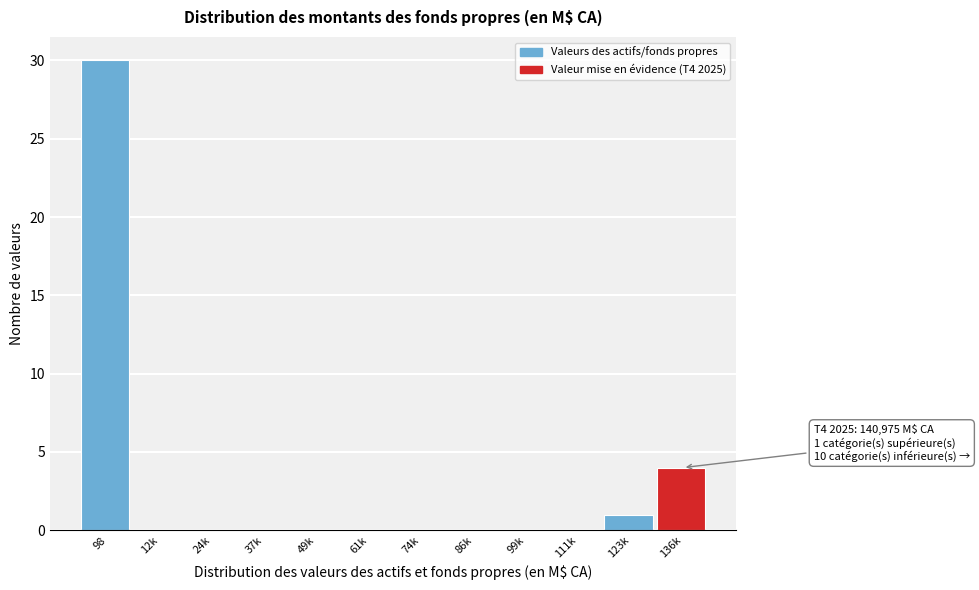

Reading left to right, extract all data points from this chart.

98=30	12k=0	24k=0	37k=0	49k=0	61k=0	74k=0	86k=0	99k=0	111k=0	123k=1	136k=4